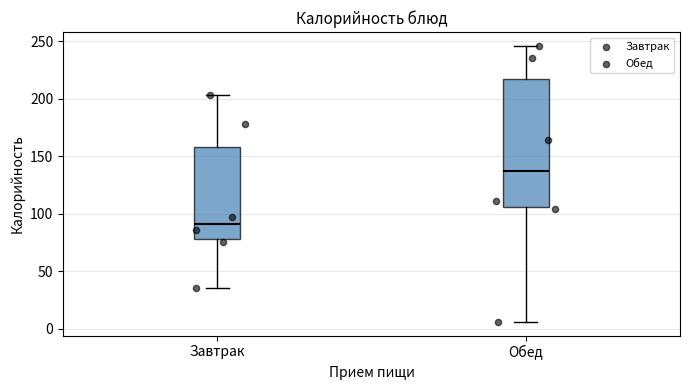

Comparing the boxes themselves (not the whiskers), which one is the tallest?

Обед